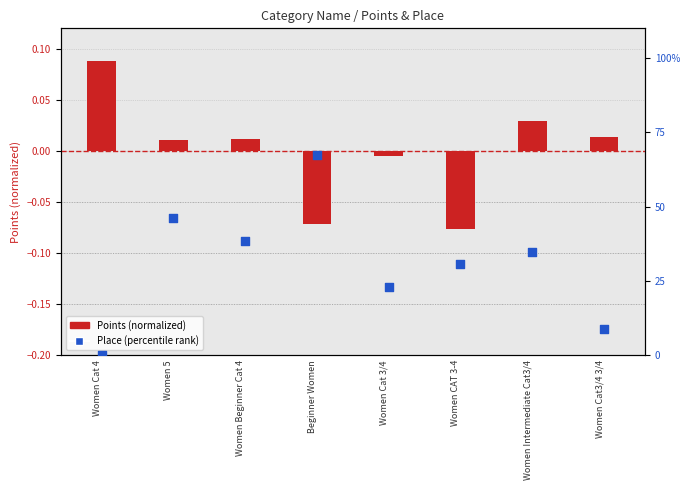

Is the value of Place (percentile rank) at Women CAT 3-4 greater than the value of Points (normalized) at Women Cat 4?

Yes